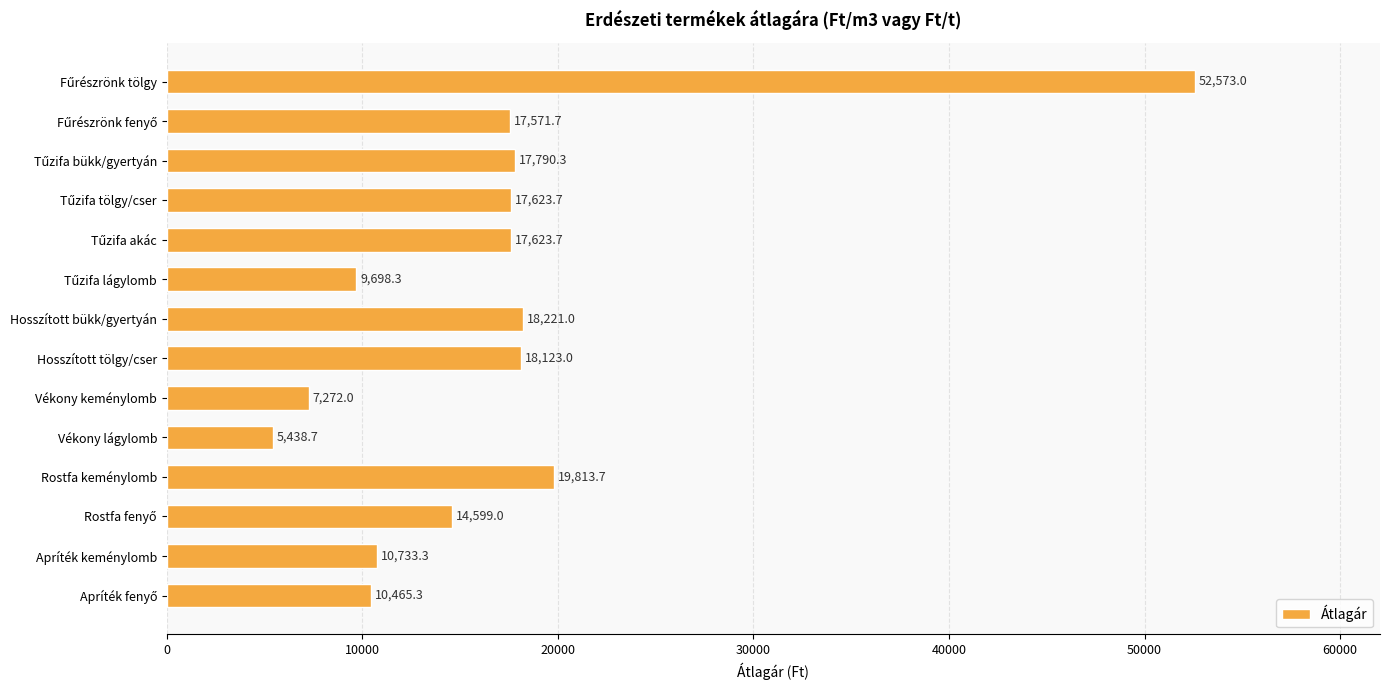

True or false: the data shows 18221.0 at Hosszított bükk/gyertyán.

True